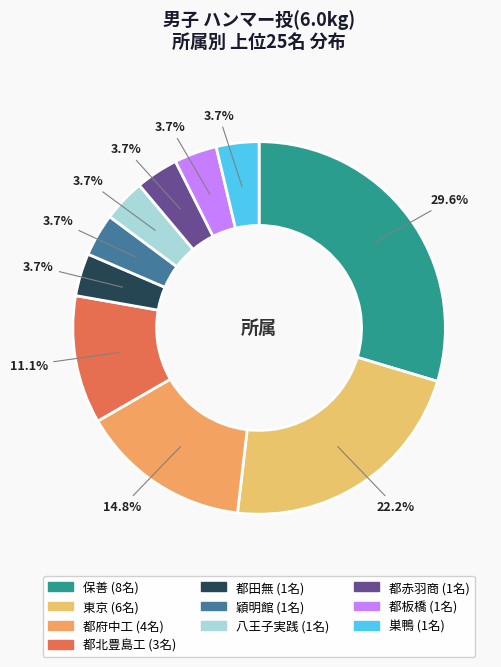

What is the change in value from 都府中工 to 都田無?

-3